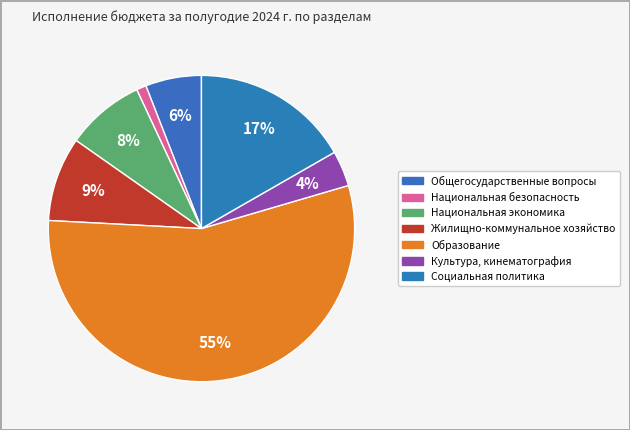

Which category has the smallest portion of the pie?

Национальная безопасность